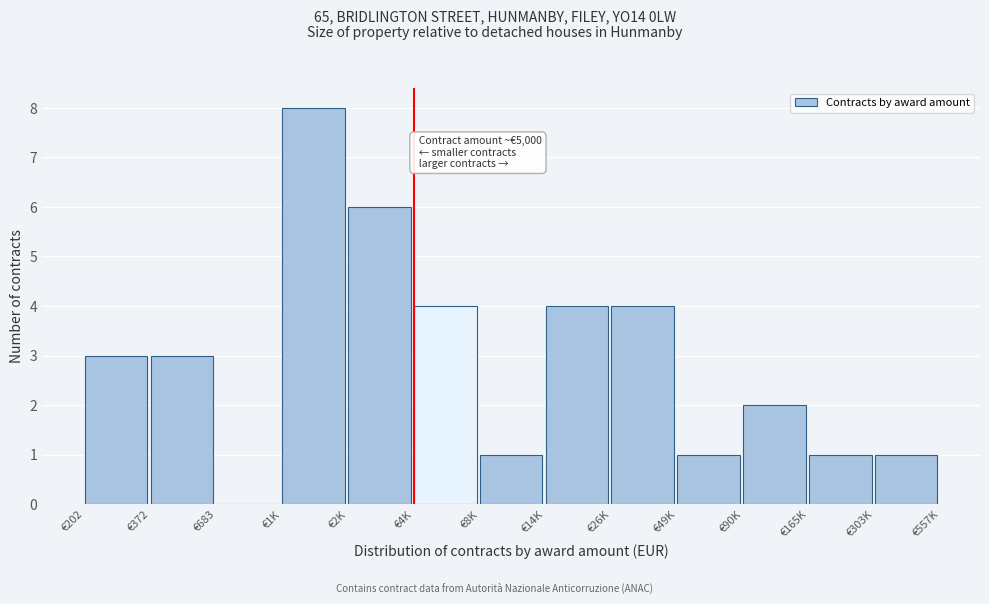

Reading right to left, list all the values displayed in this chart.

€303K=1	€165K=1	€90K=2	€49K=1	€26K=4	€14K=4	€8K=1	€4K=4	€2K=6	€1K=8	€683=0	€372=3	€202=3